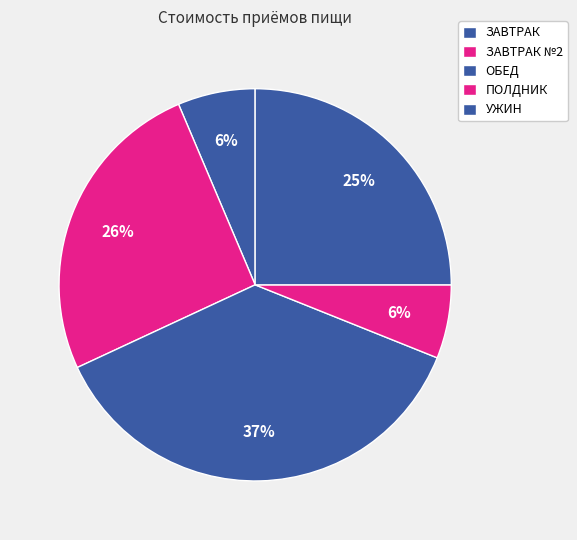

What portion of the pie excludes ЗАВТРАК?

93.6%